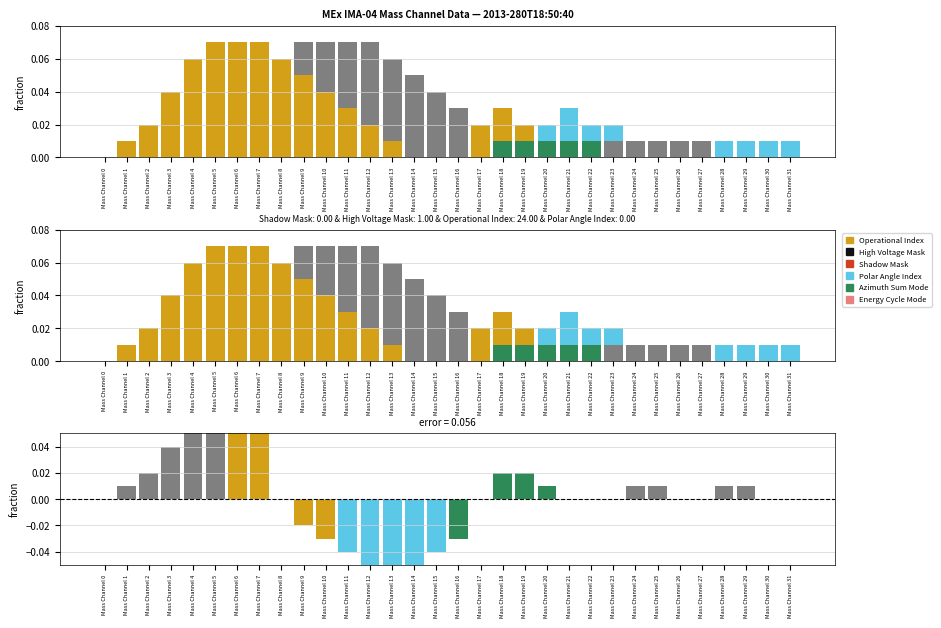

At which label is Polar Angle Index closest to 0?

Mass Channel 0